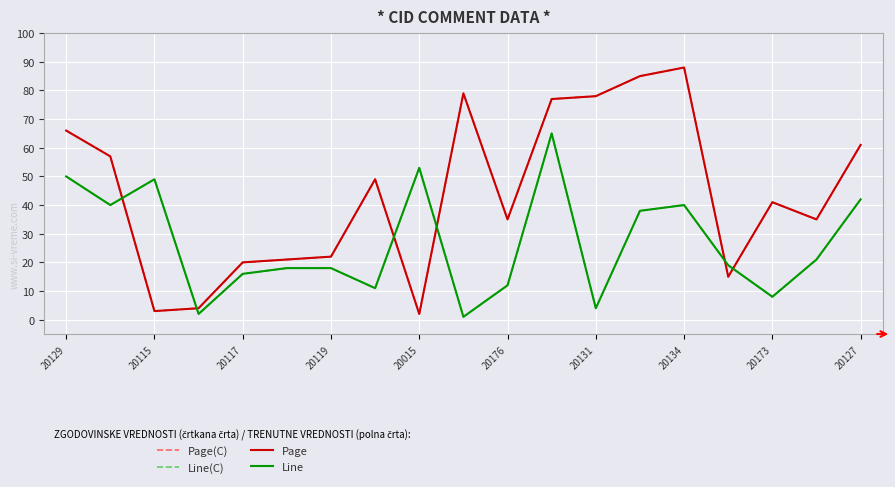

Rank the series by their maximum value, from highest to lowest.

Page(C), Page, Line(C), Line